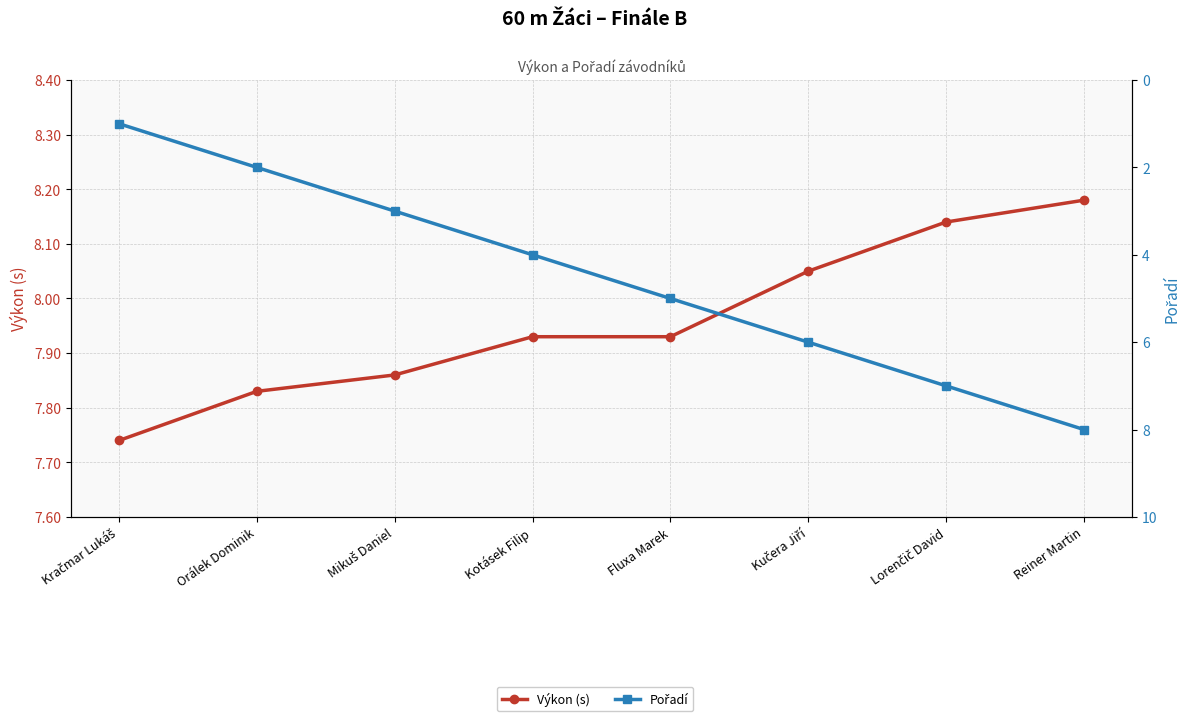

Between Kučera Jiří and Kotásek Filip, which is larger?

Kučera Jiří